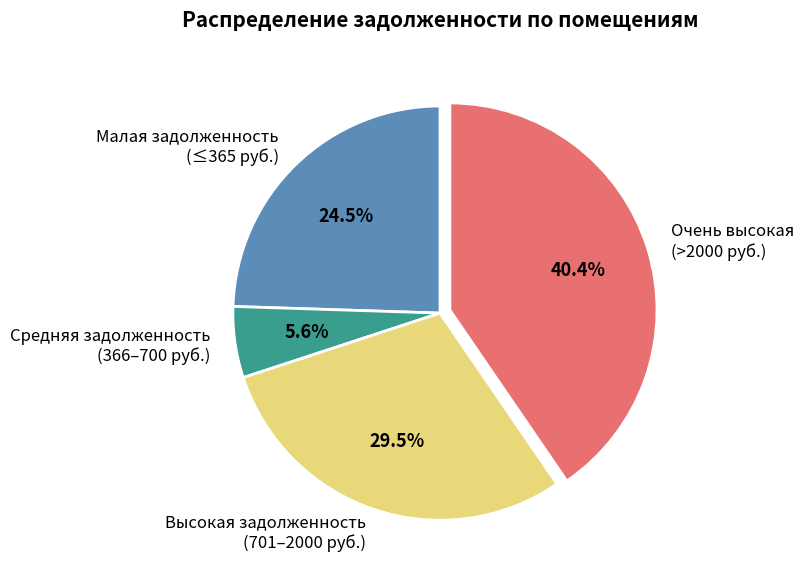

Count the number of slices in the pie.

4